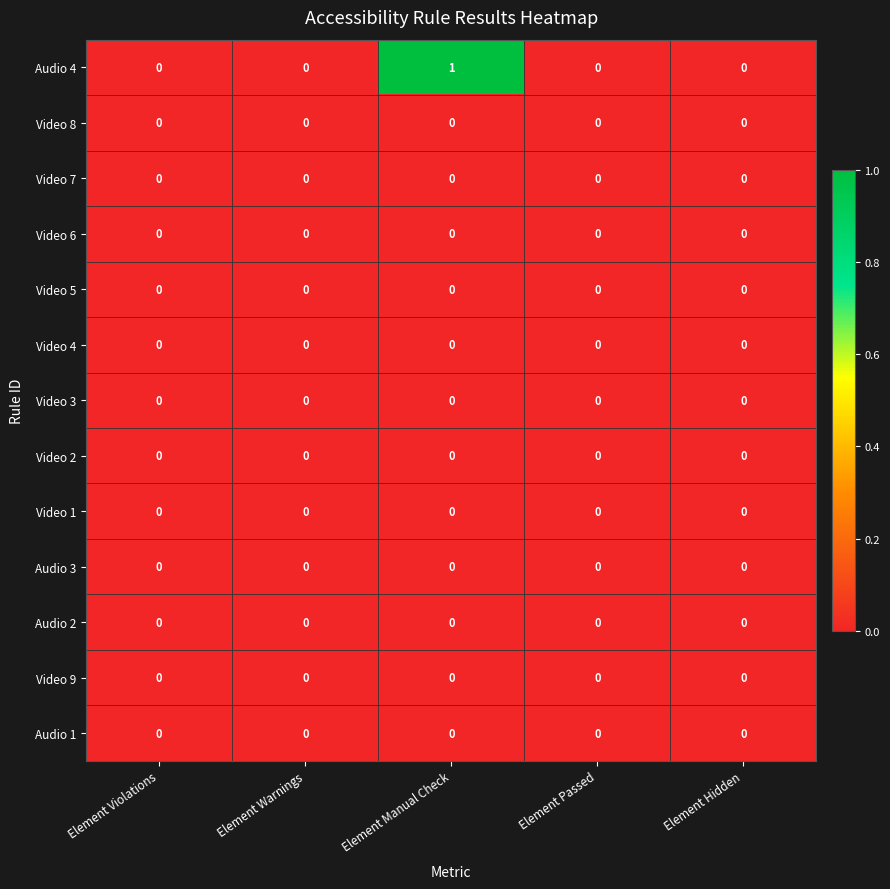

Which label corresponds to the largest value in the chart?

Element Manual Check